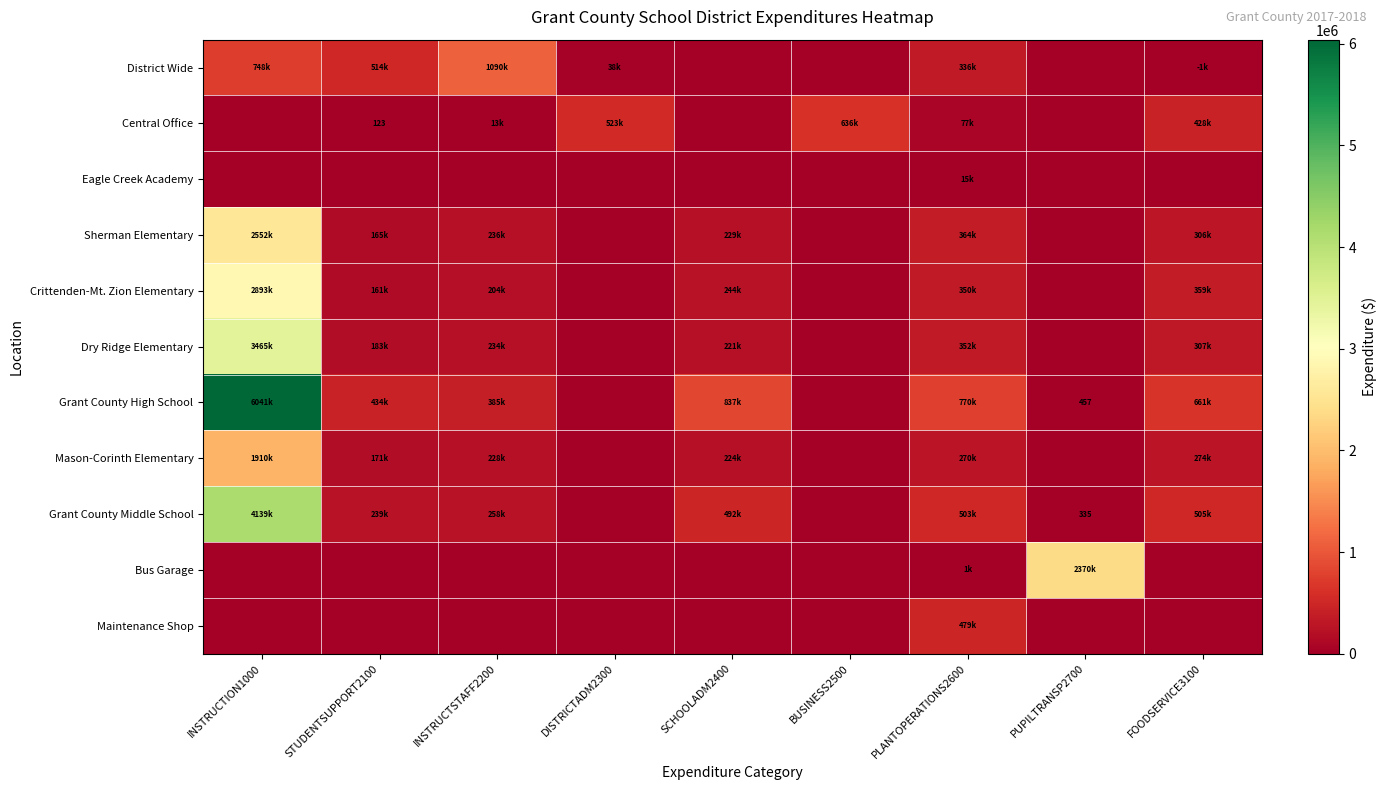

Which has a higher value, INSTRUCTION1000 or INSTRUCTSTAFF2200?

INSTRUCTSTAFF2200